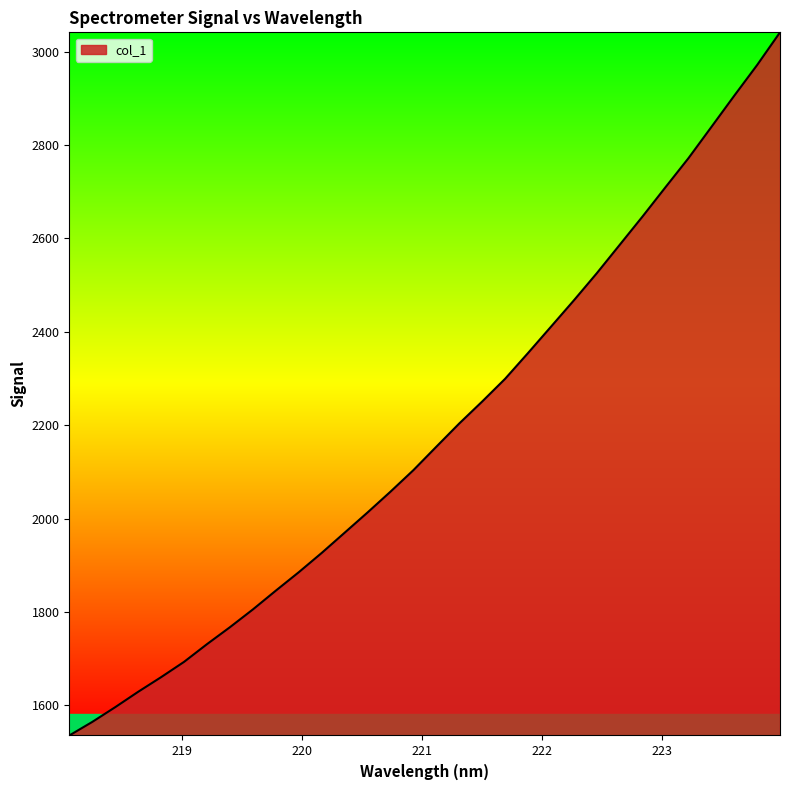

What is the maximum value shown in the chart?

3041.2